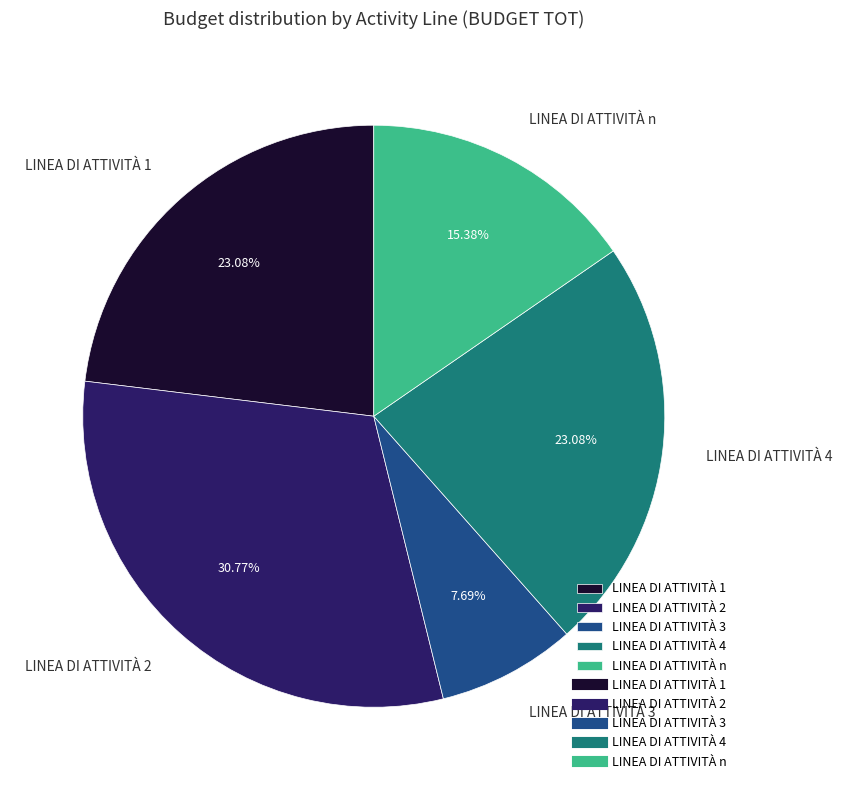

Is LINEA DI ATTIVITÀ 1 the majority of the pie?

No